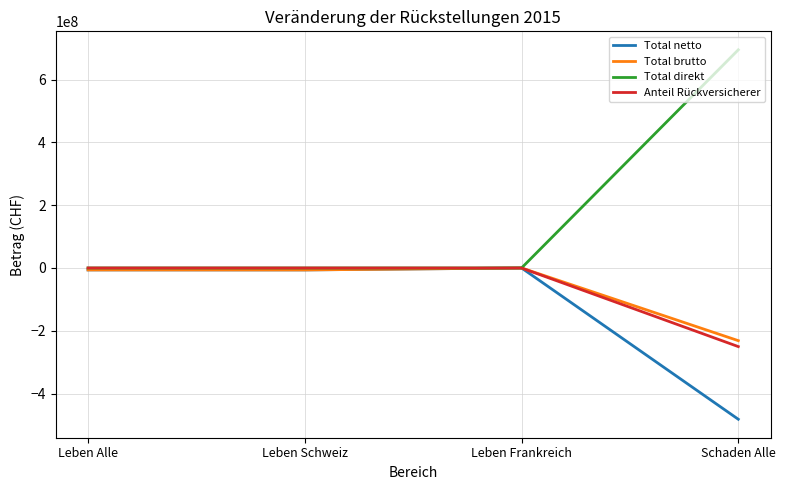

What position from the right is Leben Alle?

4